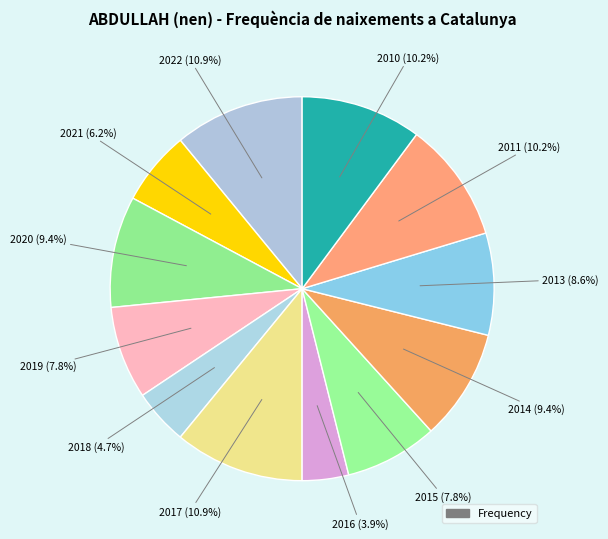

Count the number of slices in the pie.

12